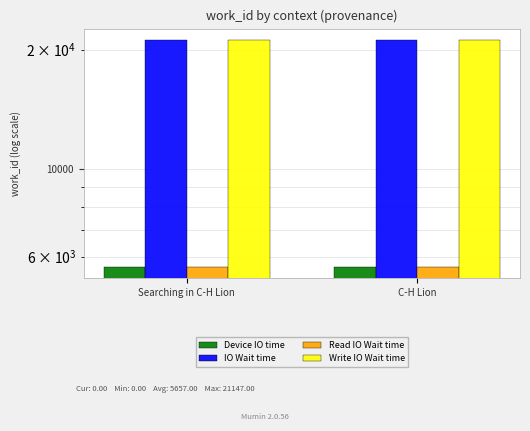

At which label is Write IO Wait time closest to 21139?

Searching in C-H Lion